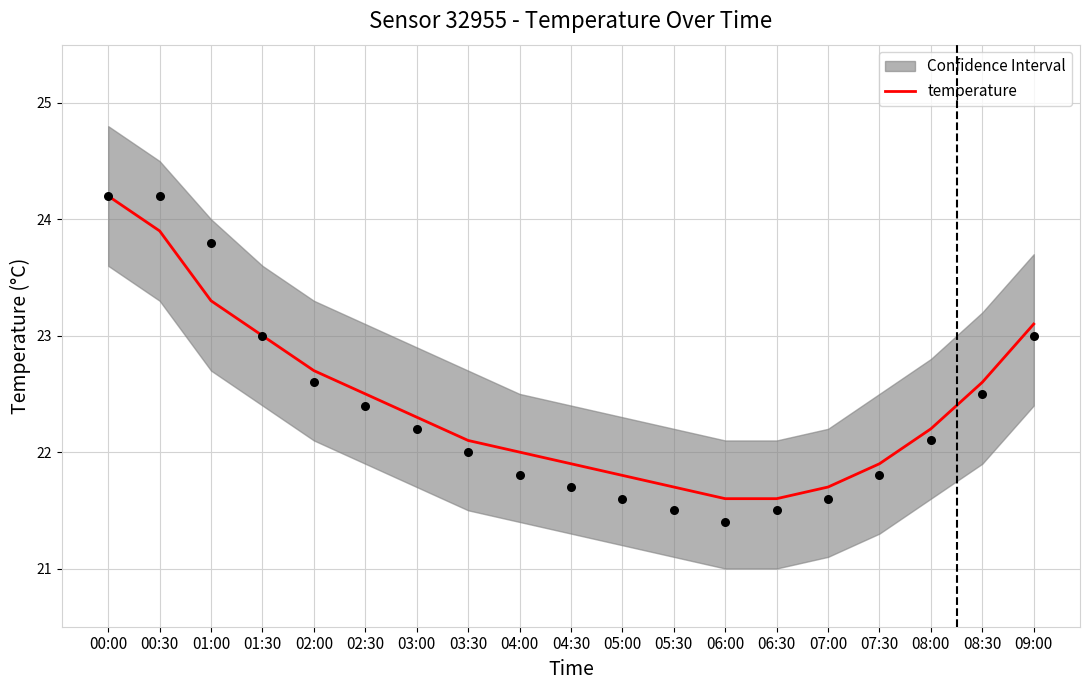

Approximately how many times larger is the value at 04:30 compared to 07:00?

1.0